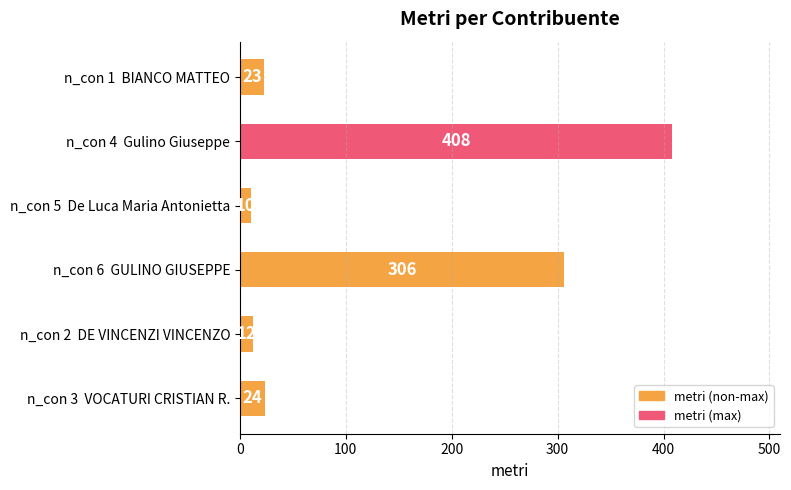

What is the change in value from n_con 4  Gulino Giuseppe to n_con 2  DE VINCENZI VINCENZO?

-396